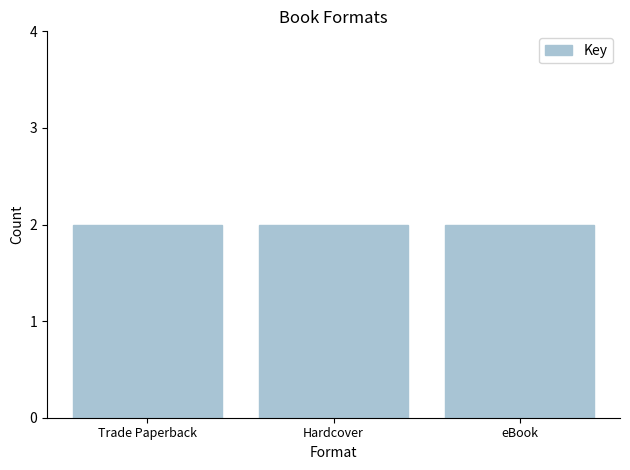

At which category does the chart reach its minimum across all series?

Trade Paperback